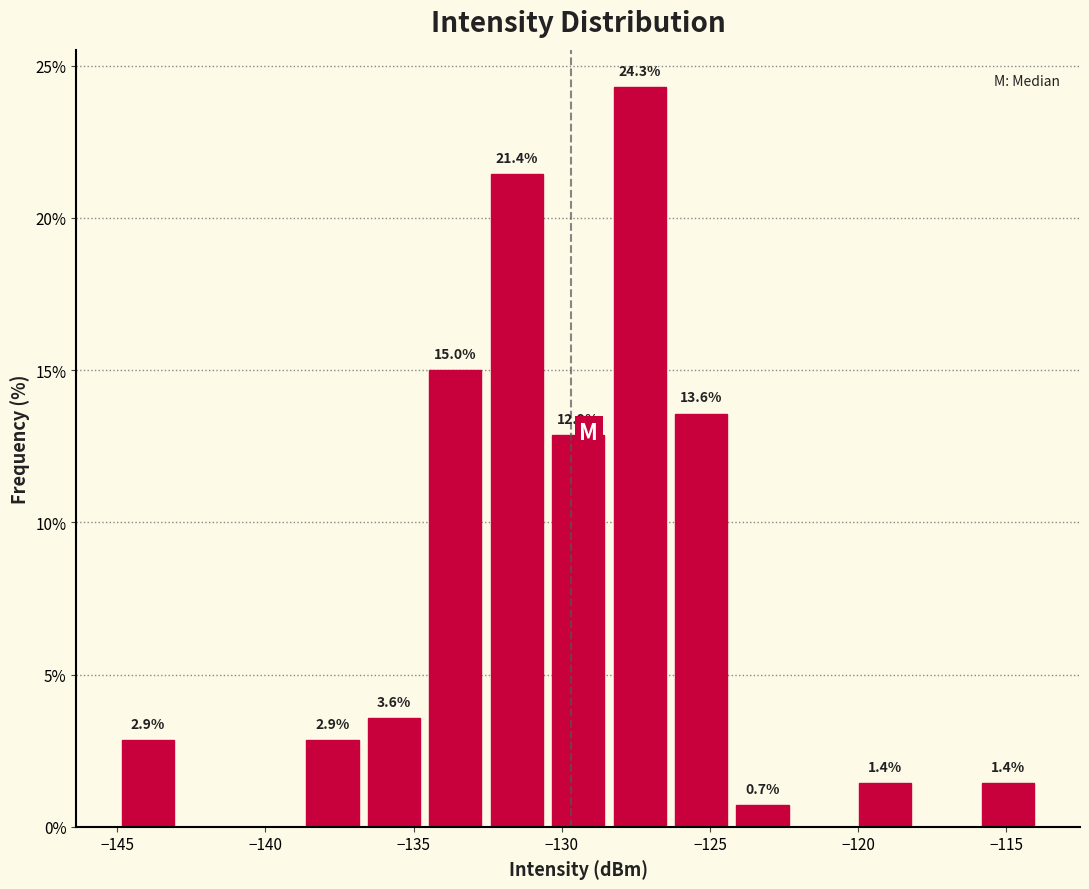

Which range on the x-axis has the tallest bar?

-128.5 to -126.5